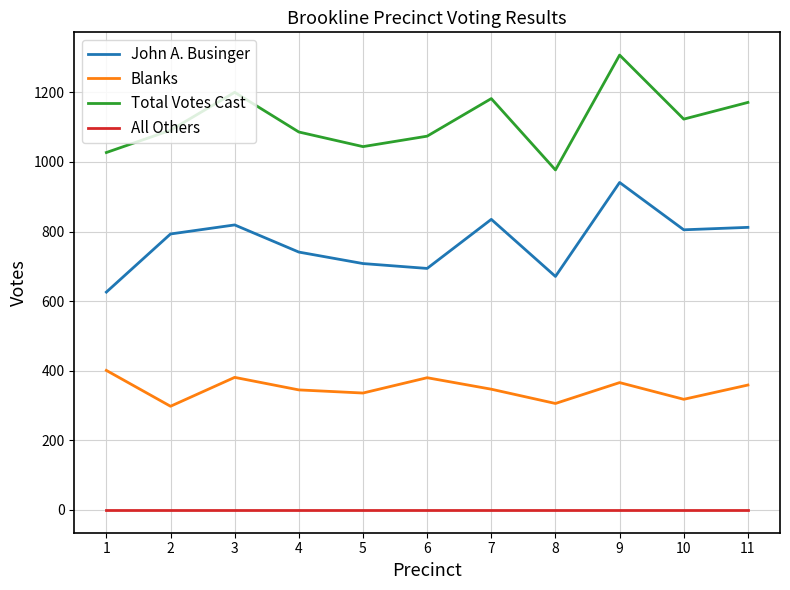

List the series in order of their peak value, highest first.

Total Votes Cast, John A. Businger, Blanks, All Others